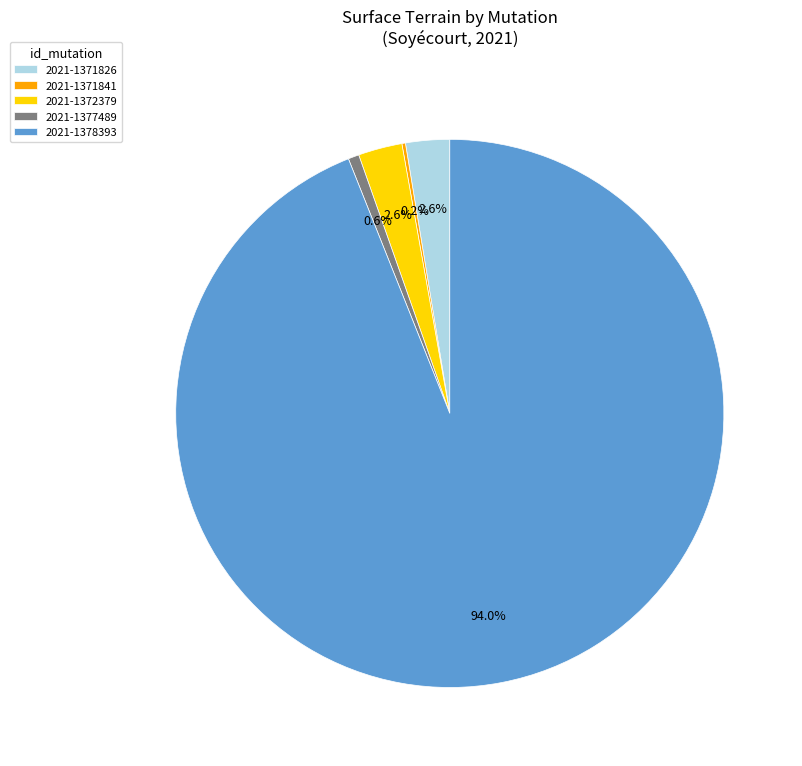

What percentage is NOT represented by 2021-1372379?

97.4%